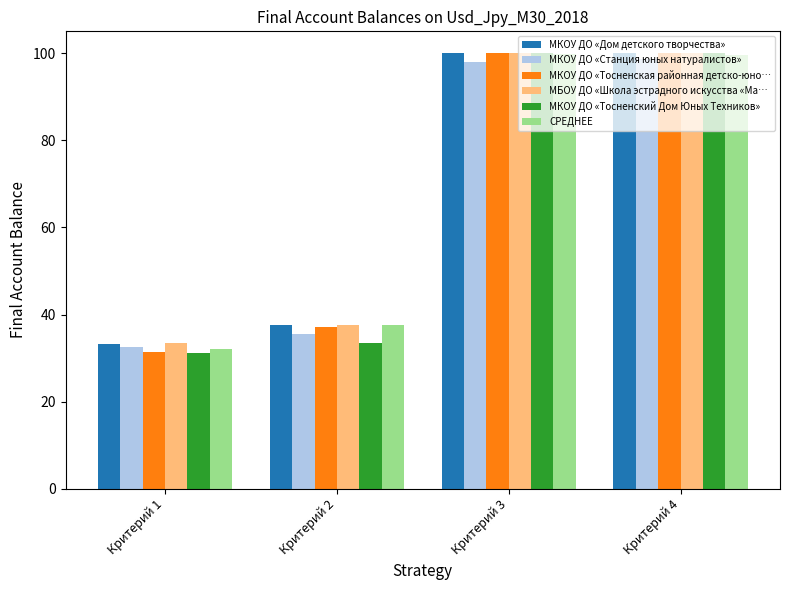

What is the difference between the highest and lowest values at Критерий 3?

2.0